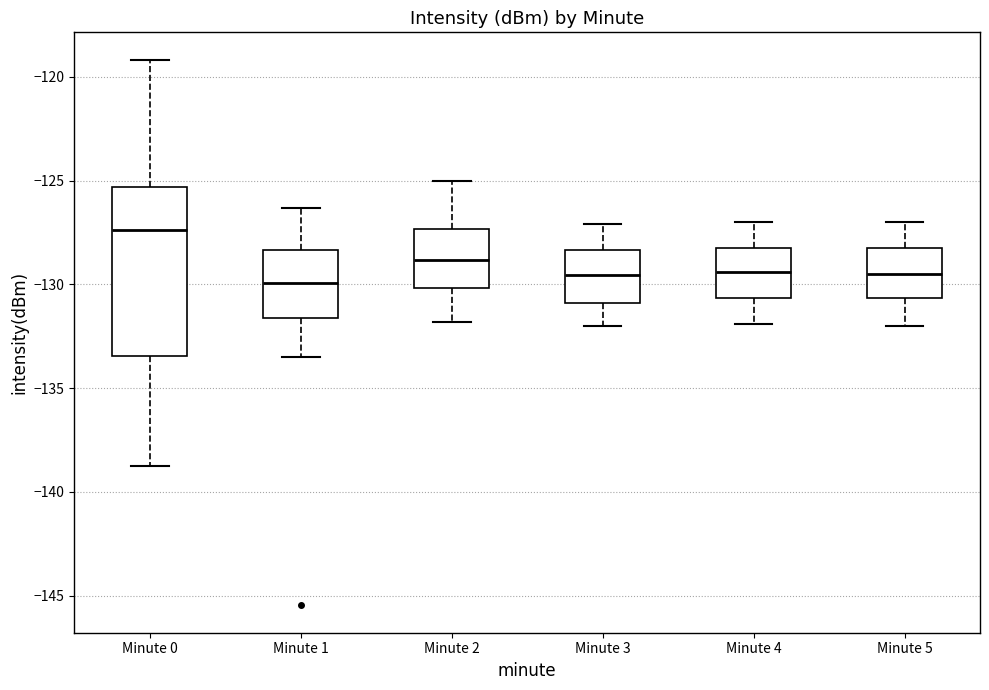

Reading left to right, read every box against the y-axis: the position of its median line, the range the box covers, and the ends of its whiskers. The values are not printed on the chart, so give them approximately, as read against the axis.

Minute 0: median -127.5, box -133.5 to -125.5, whiskers -139.0 to -119.0
Minute 1: median -130.0, box -131.5 to -128.5, whiskers -133.5 to -126.5
Minute 2: median -129.0, box -130.0 to -127.5, whiskers -132.0 to -125.0
Minute 3: median -129.5, box -131.0 to -128.5, whiskers -132.0 to -127.0
Minute 4: median -129.5, box -130.5 to -128.0, whiskers -132.0 to -127.0
Minute 5: median -129.5, box -130.5 to -128.0, whiskers -132.0 to -127.0